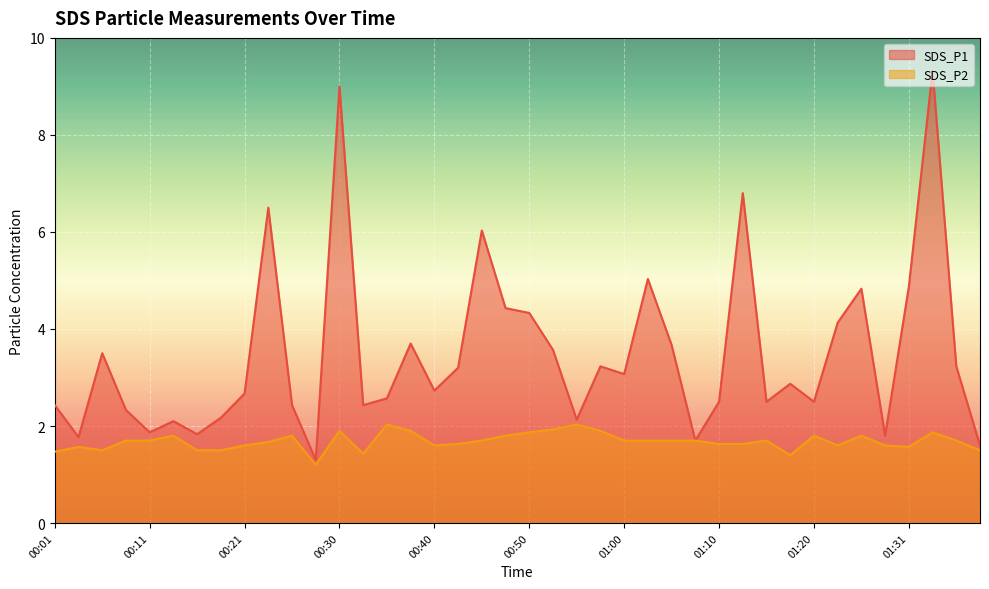

At which category does SDS_P1 reach its first local valley?

00:03